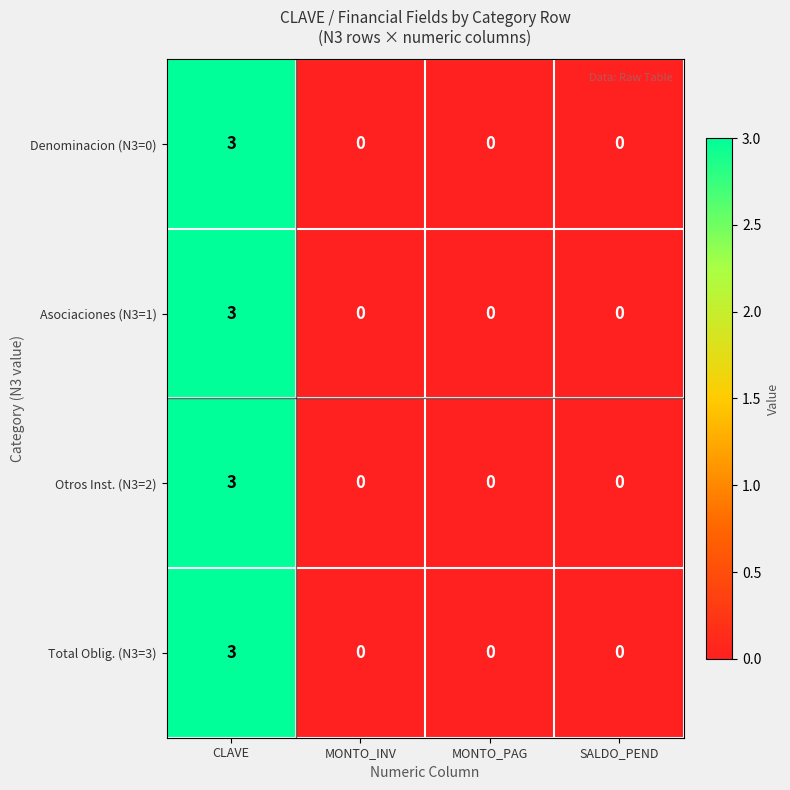

At how many categories does at least one series exceed 1?

1